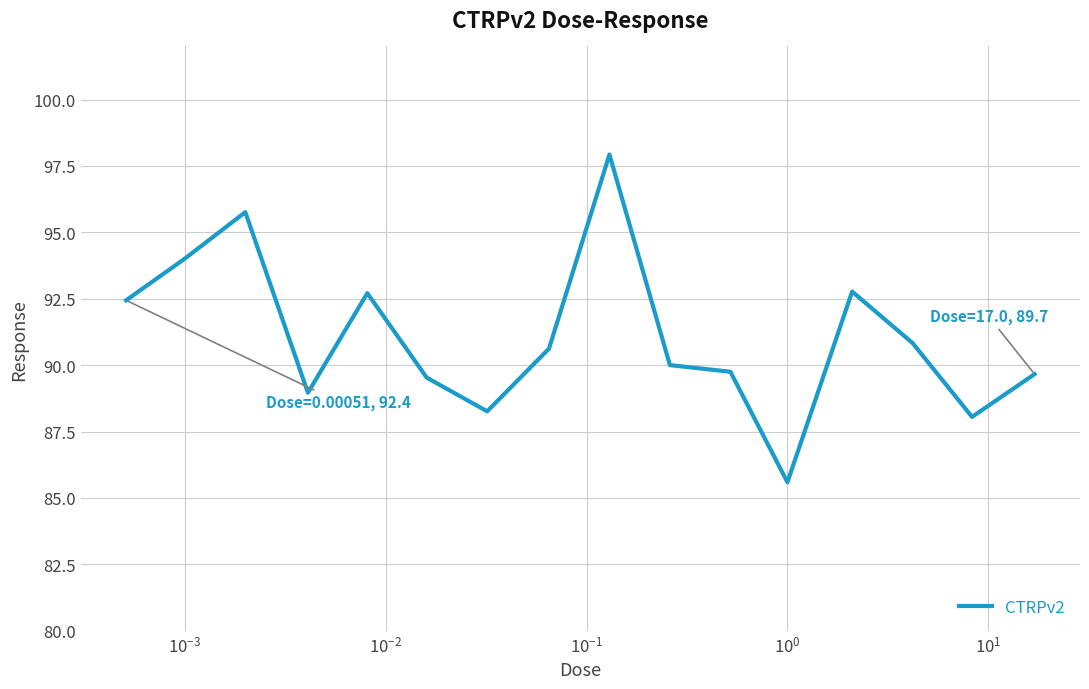

What is the difference between the maximum and minimum values?

12.3